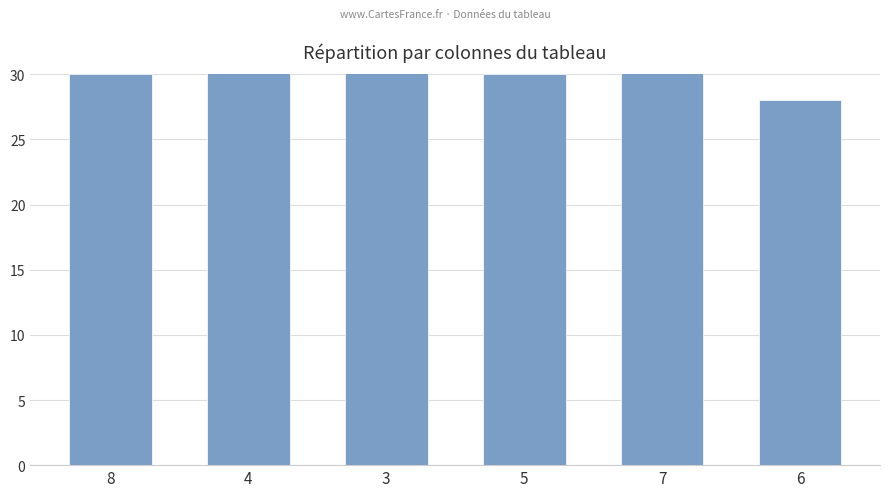

What is the difference between the maximum and minimum values?

5